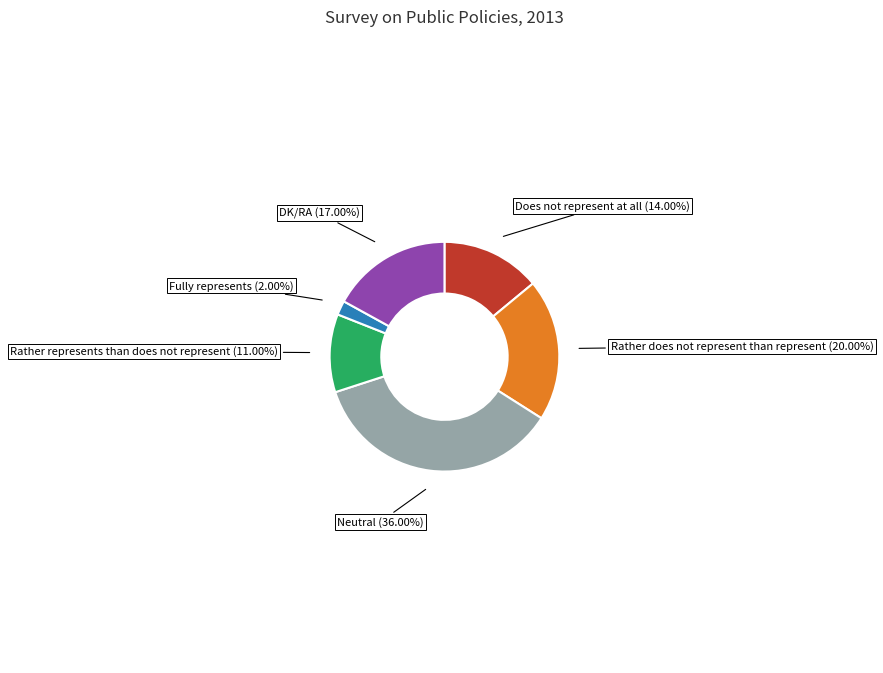

Count the number of slices in the pie.

6